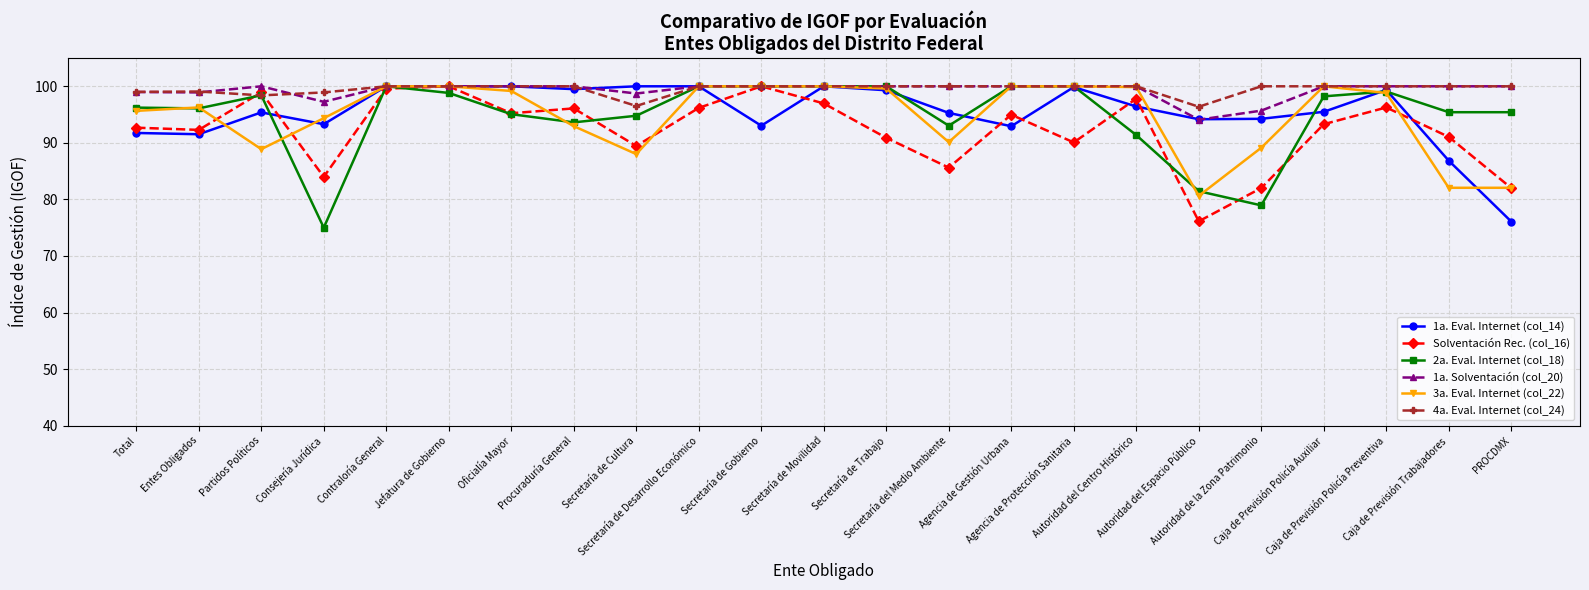

What is the maximum value shown in the chart?

100.0